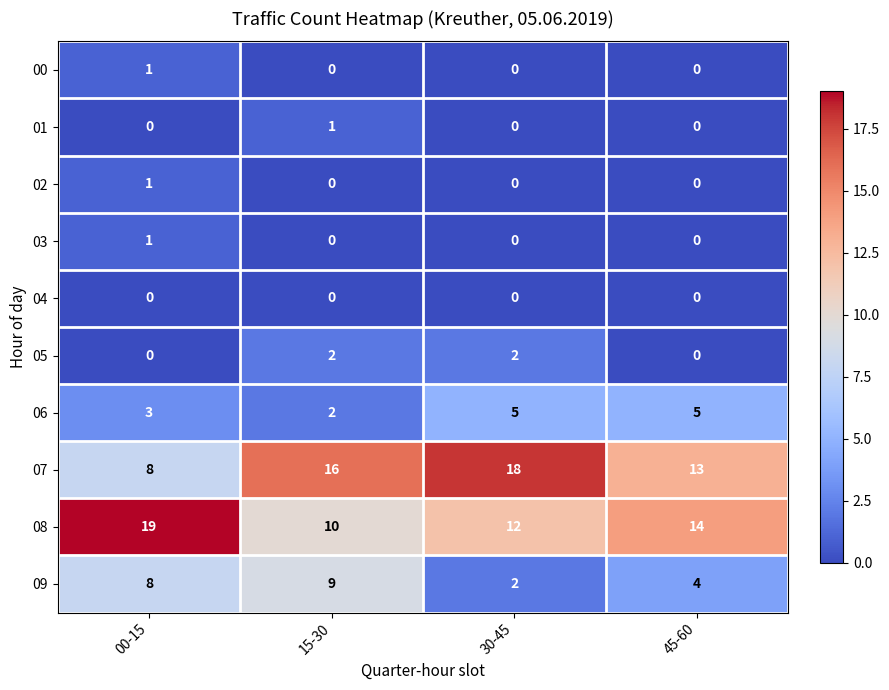

What is the difference between the maximum and minimum values in the 06 series?

3